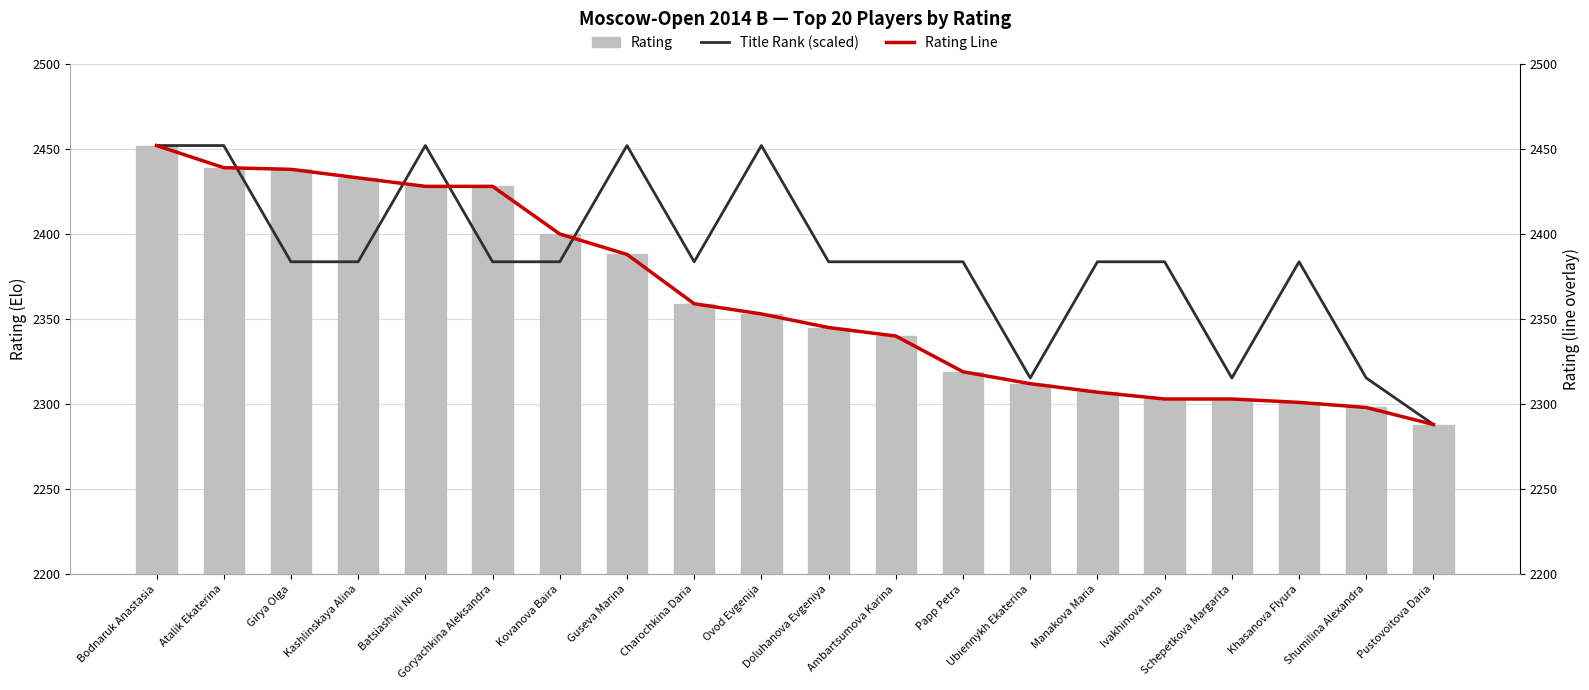

What is the label of the 7th bar from the left?

Kovanova Baira